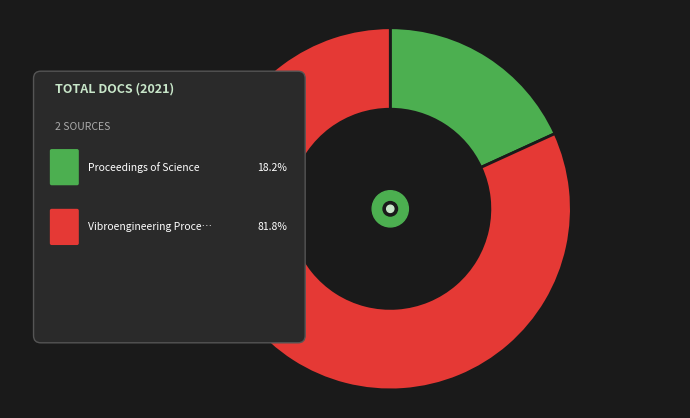

To the nearest percent, what is the combined percentage of Proceedings of Science and Vibroengineering Procedia?

100%